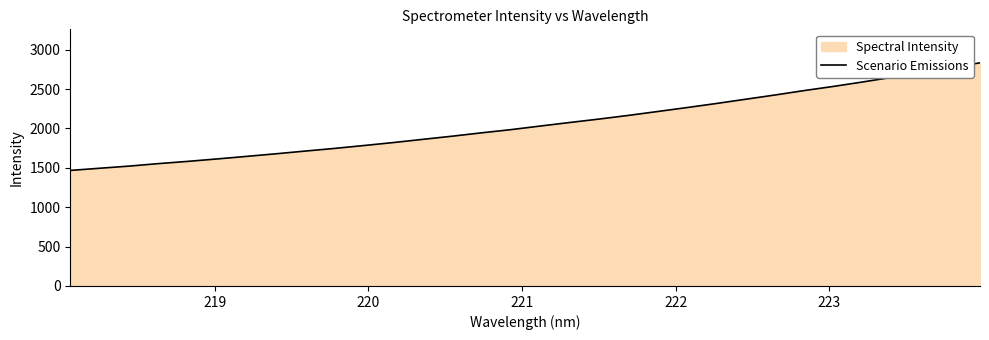

How many lines are shown in the chart?

1